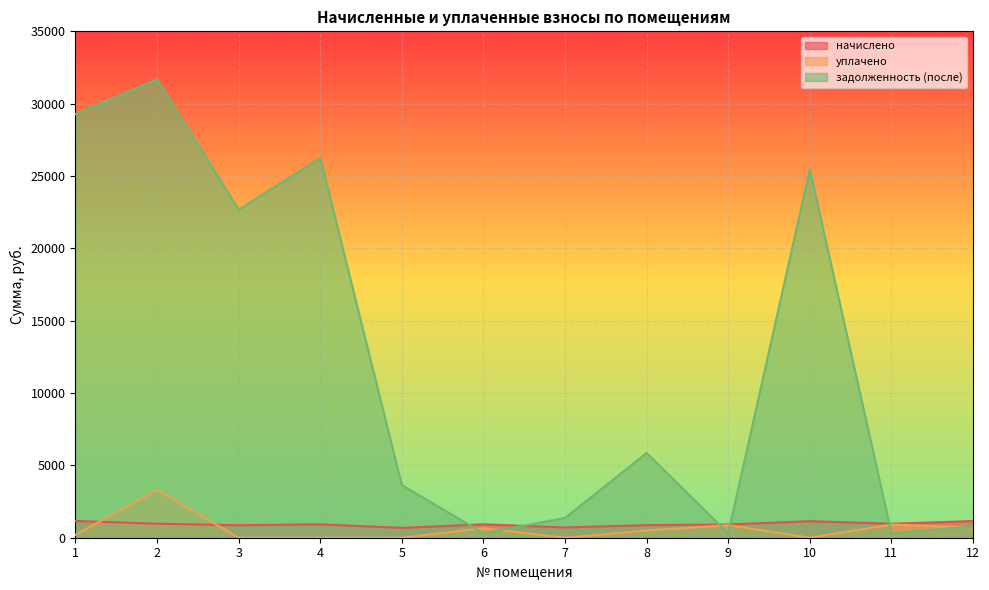

The value of задолженность (после) at 9 is 207.8. True or false?

False